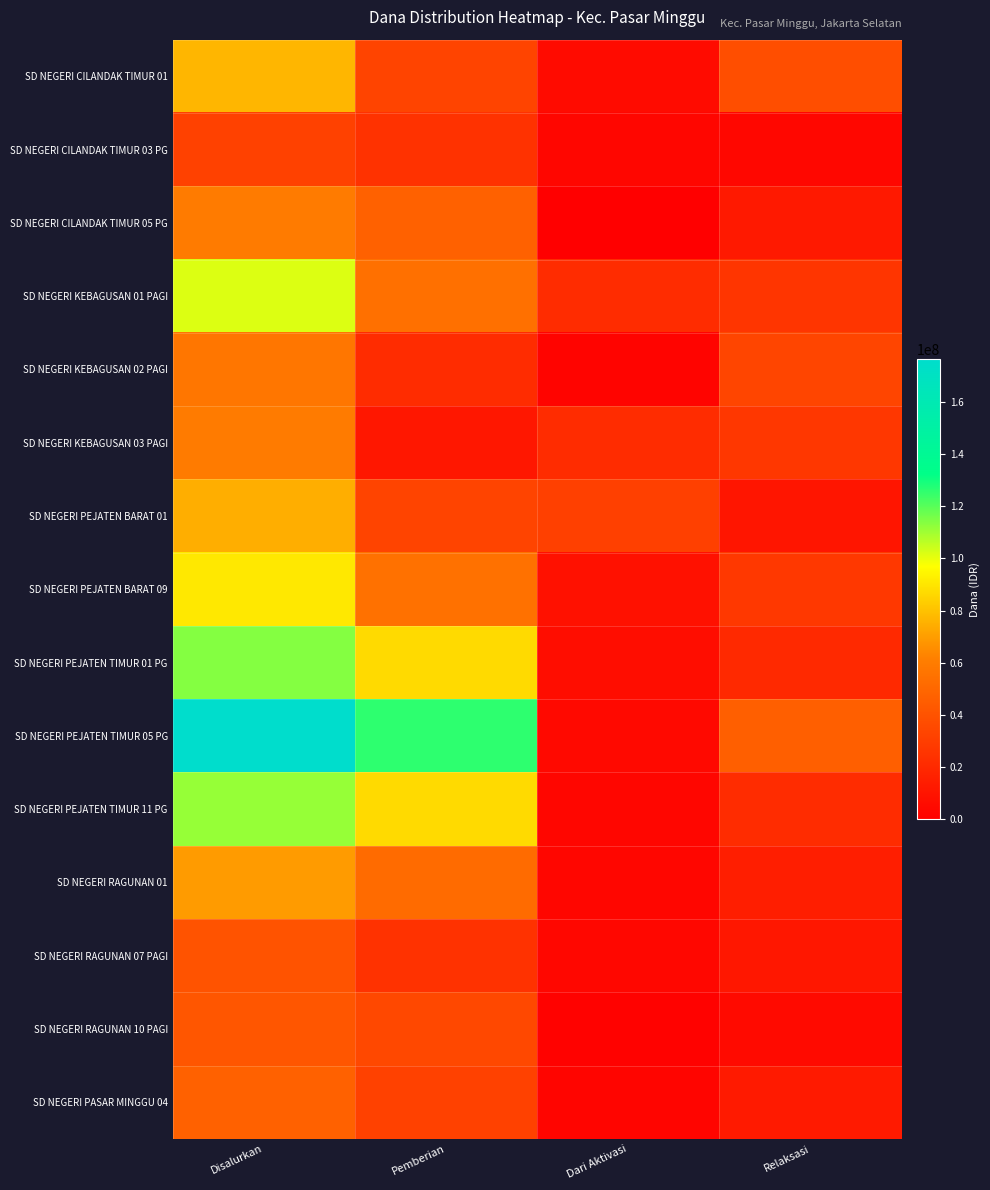

Count the number of data series in this chart.

15